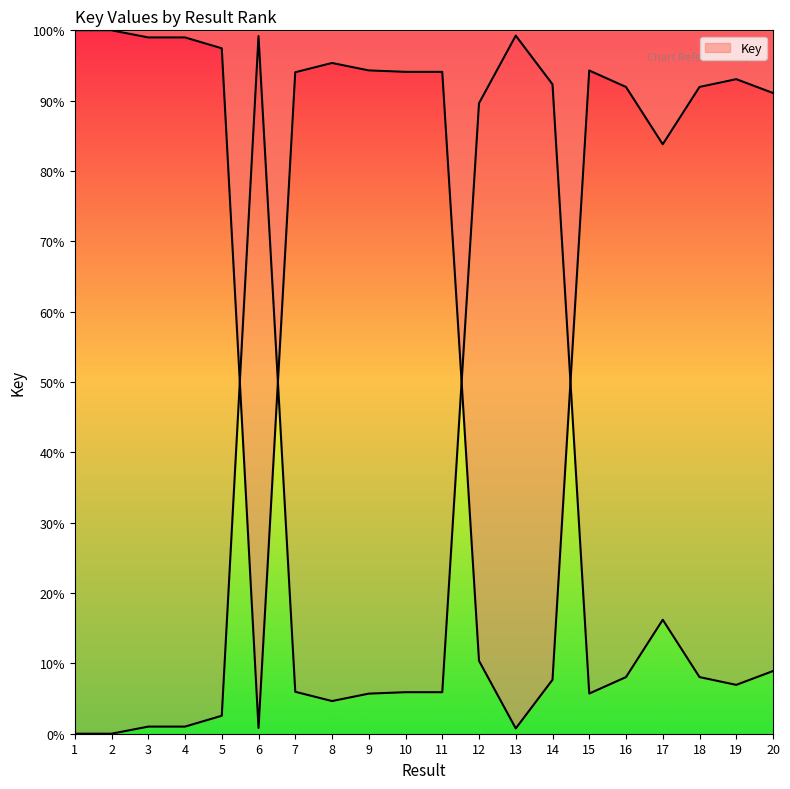

How many values are below 94?

9